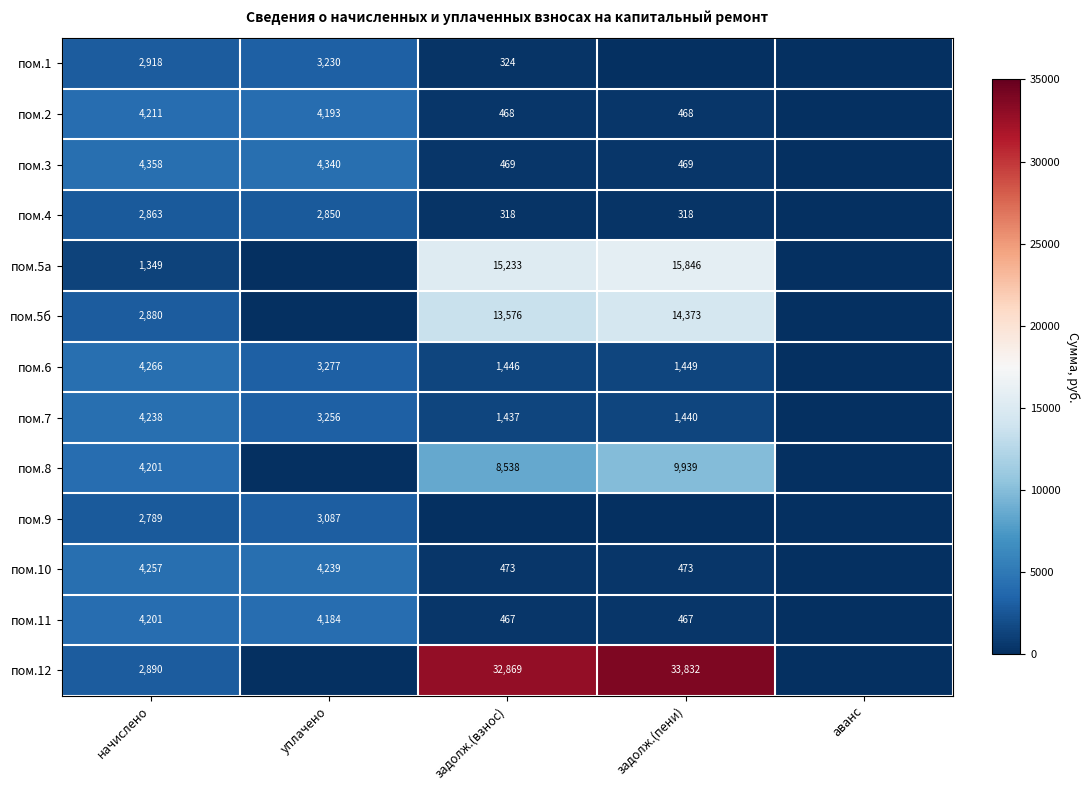

Is the value of пом.4 at начислено greater than the value of пом.3 at задолж.(пени)?

Yes